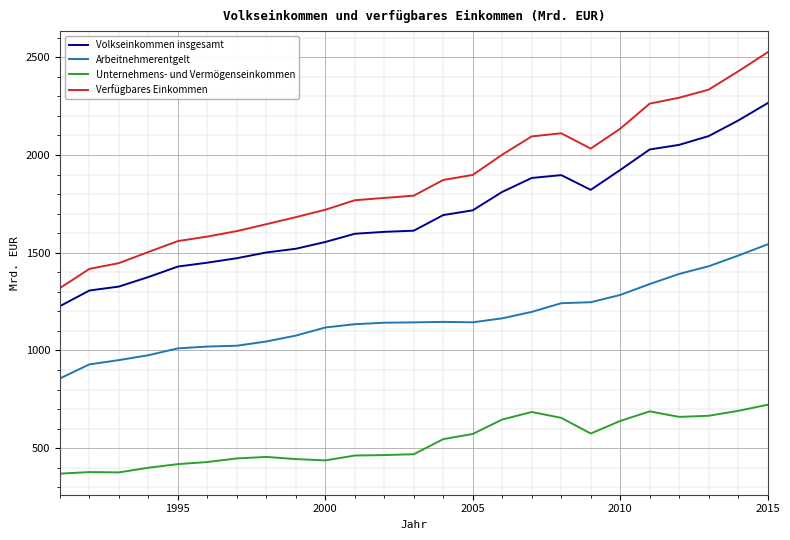

List the series in order of their peak value, highest first.

Verfügbares Einkommen, Volkseinkommen insgesamt, Arbeitnehmerentgelt, Unternehmens- und Vermögenseinkommen